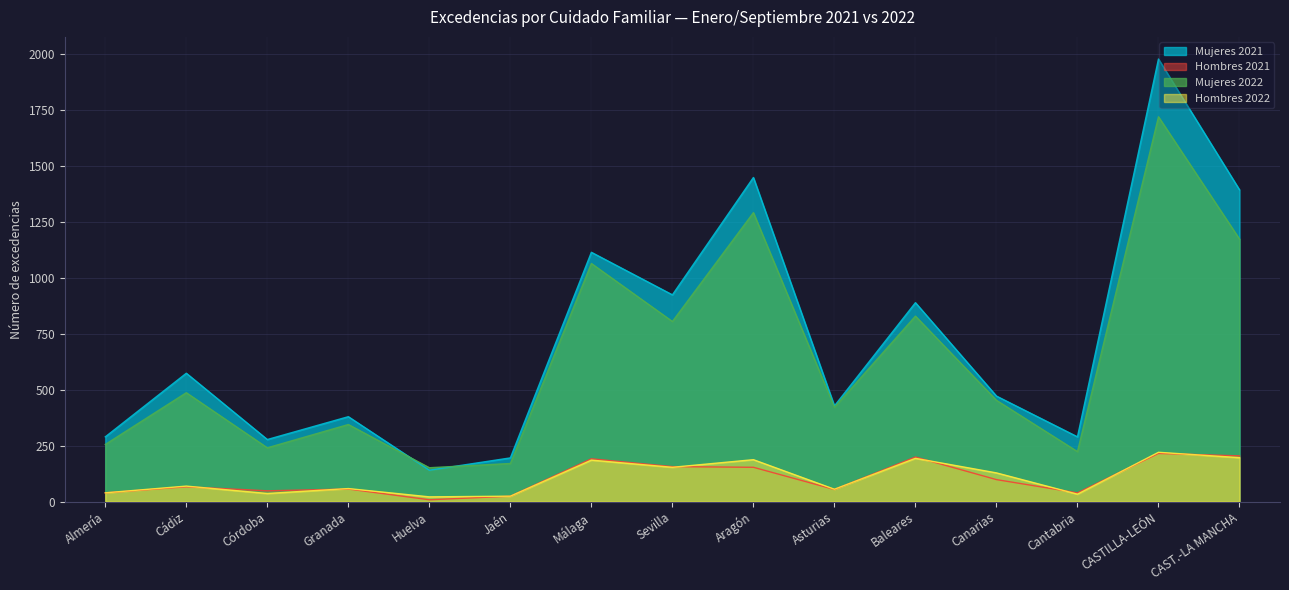

Is the value of Mujeres 2022 at Almería greater than the value of Mujeres 2021 at Baleares?

No